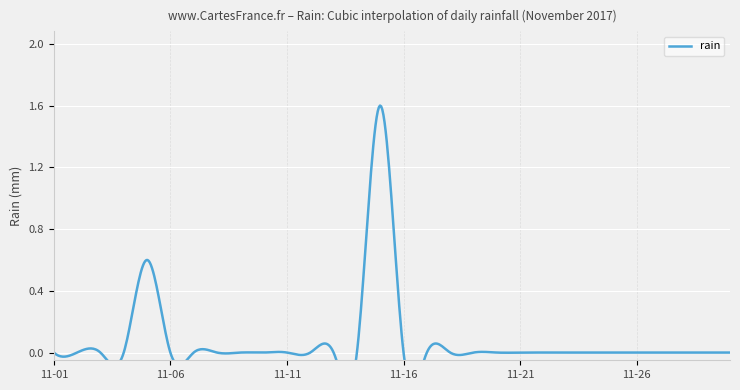

Which category has the highest value across all series?

2017-11-15